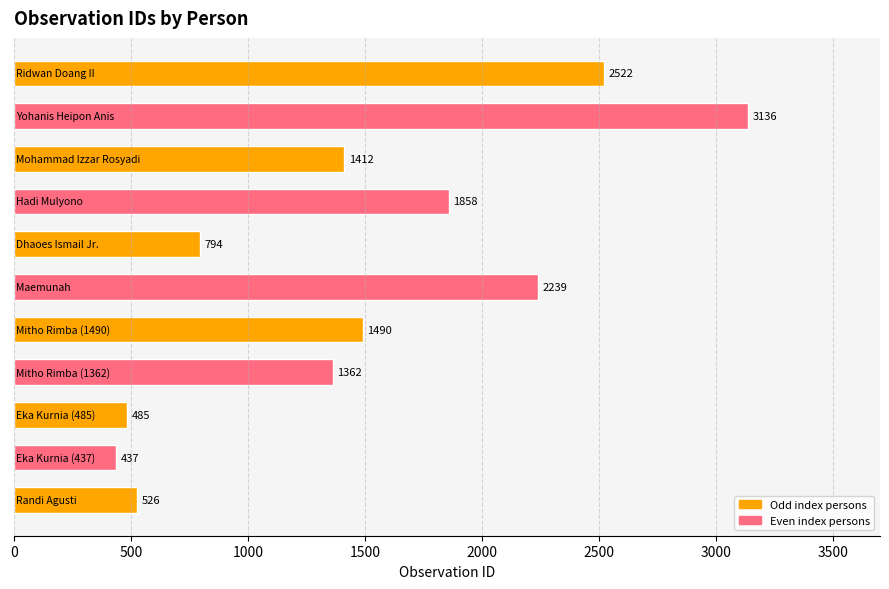

How many distinct data groups are displayed?

1